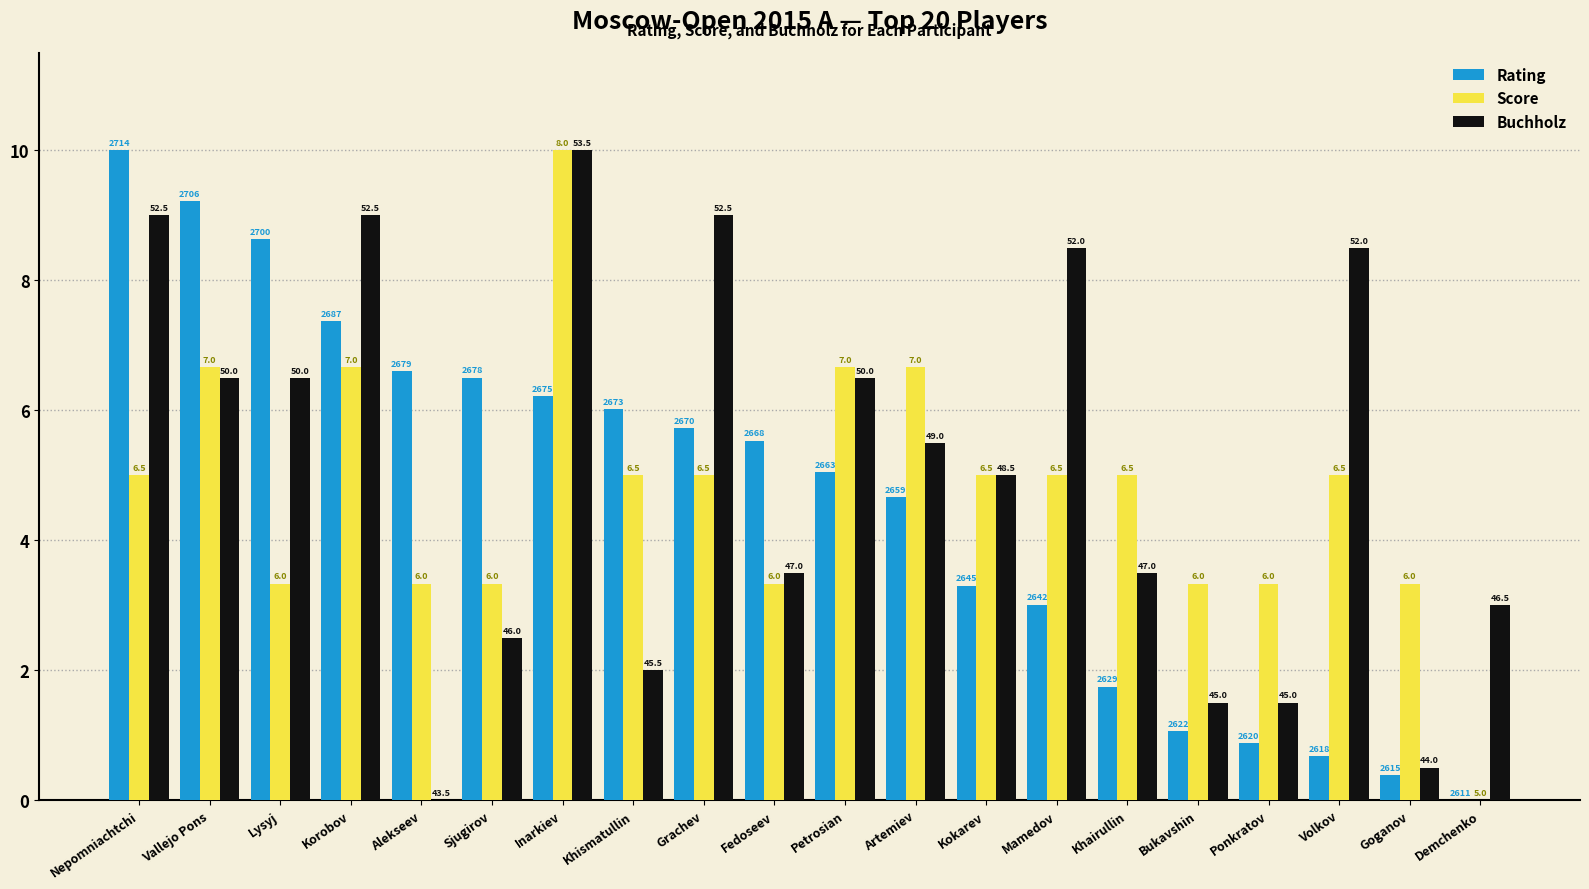

Read the Buchholz value at Fedoseev.

3.5